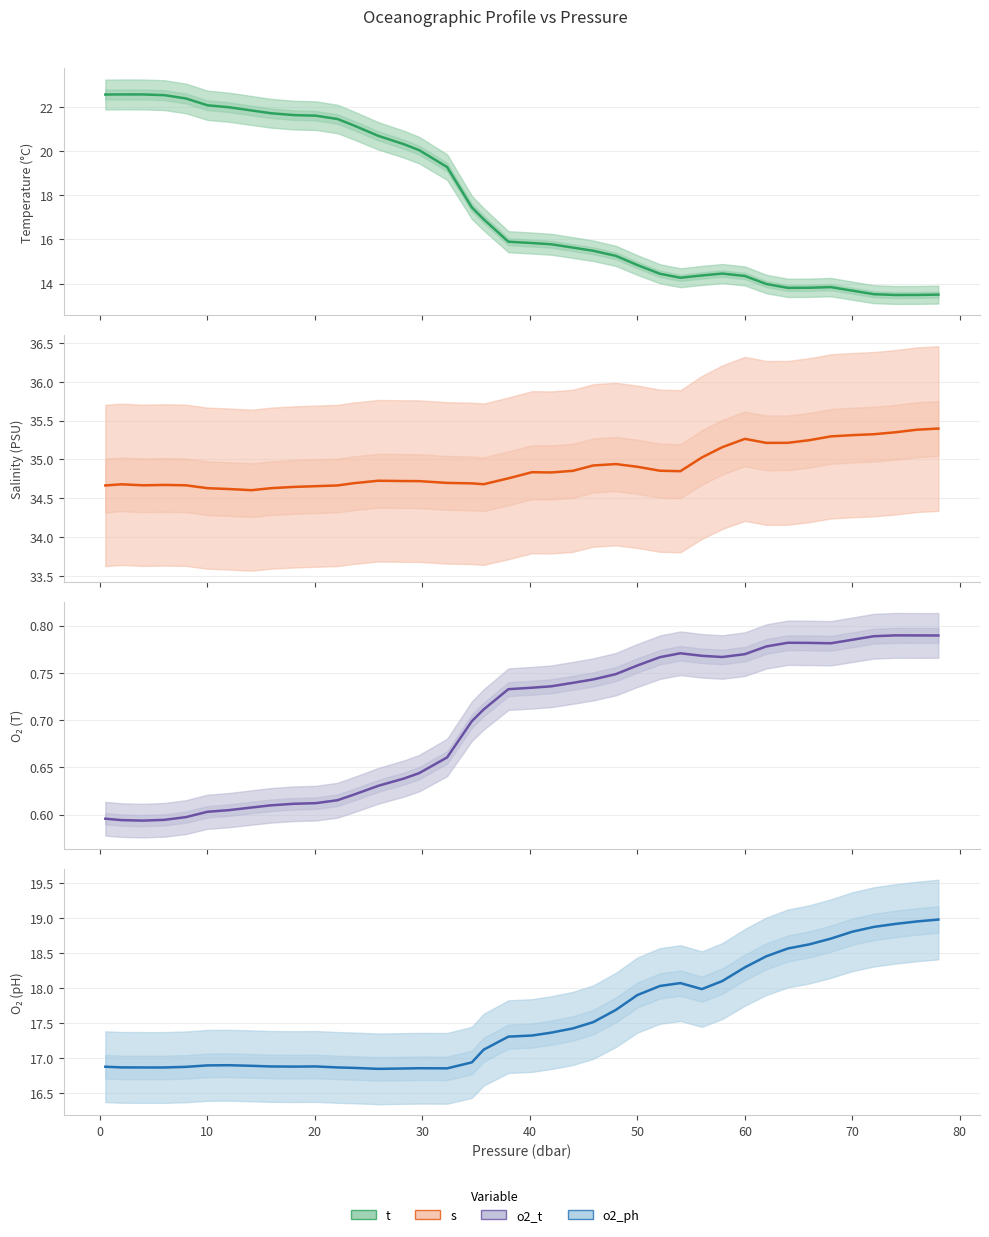

How many data points does each series have?

40